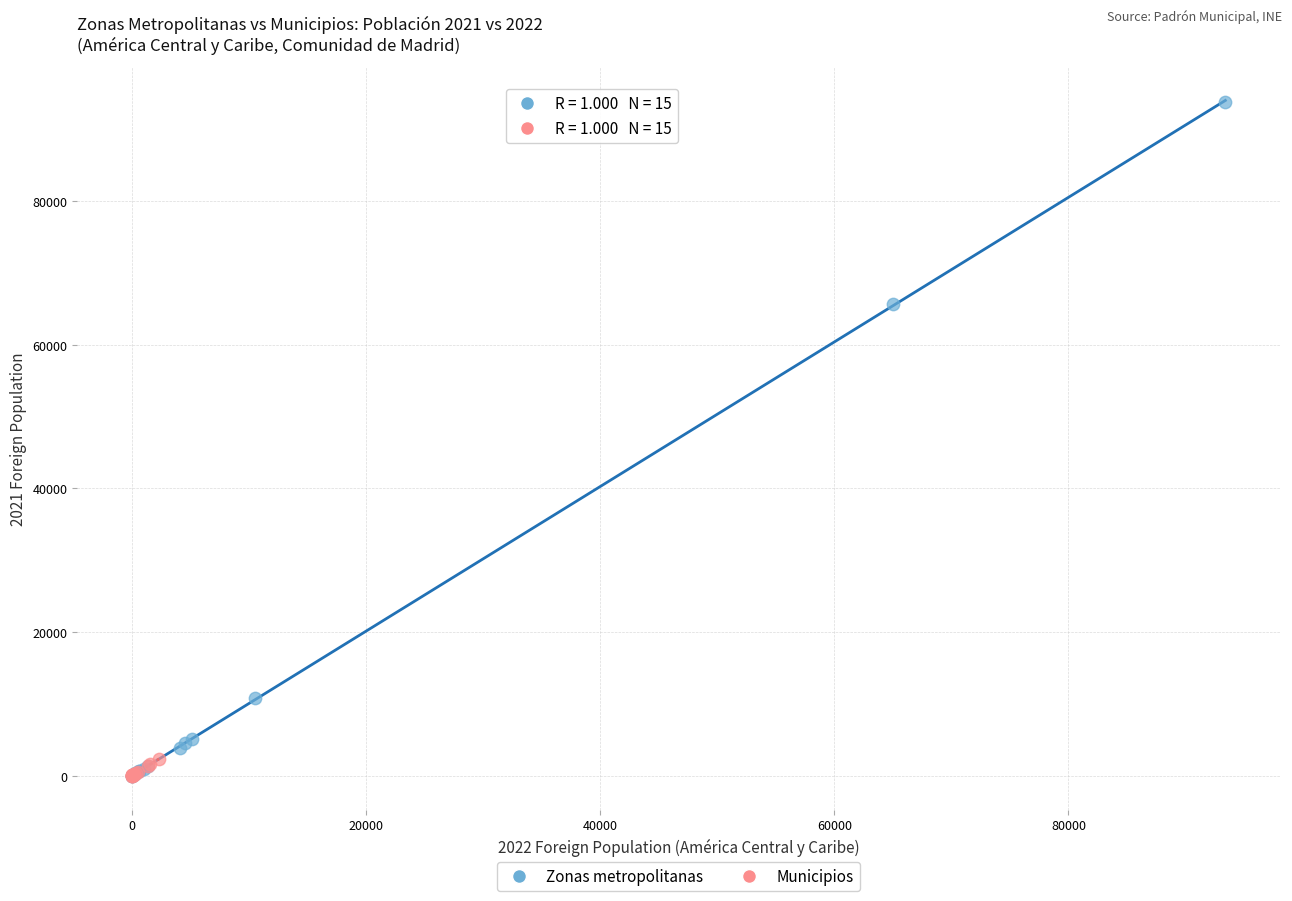

Which series has the widest spread of Y values?

Zonas metropolitanas